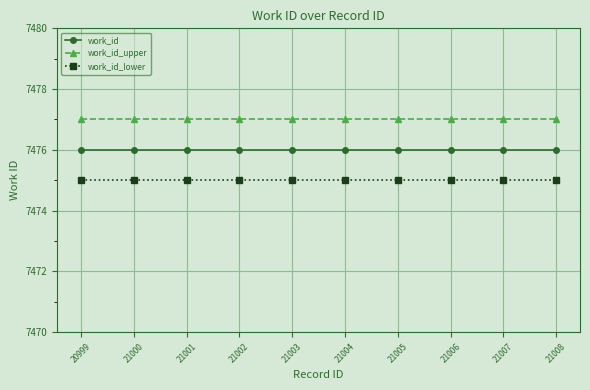

Which series has the largest total across all categories?

work_id_upper